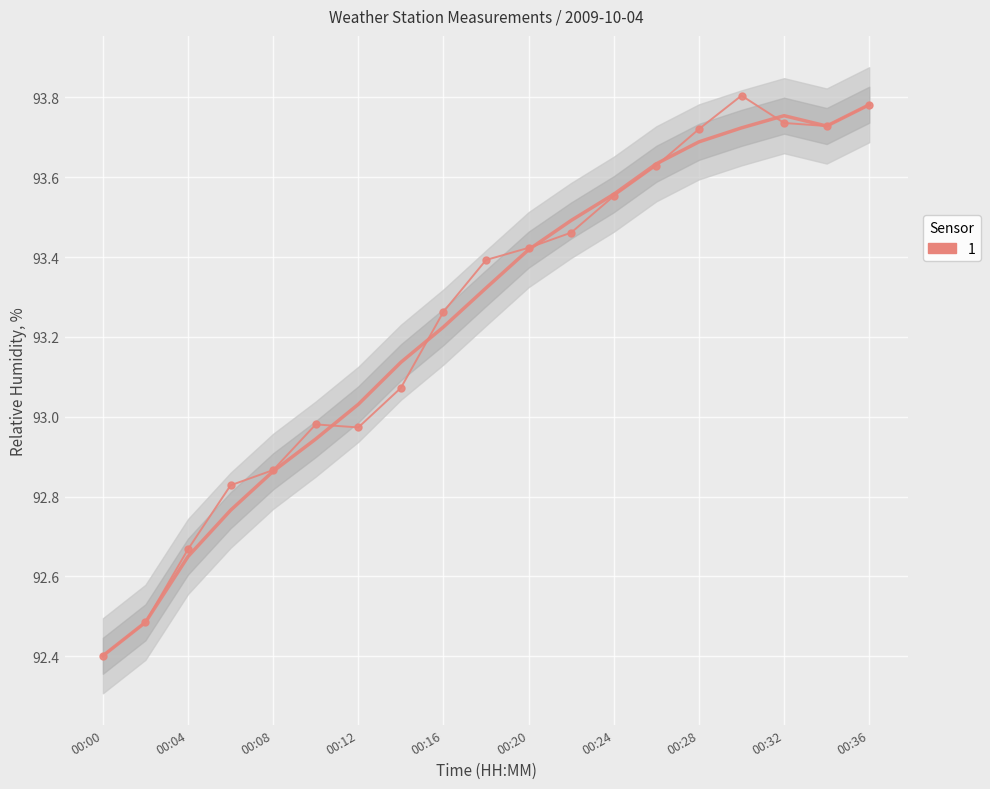

What is the average value?

93.3